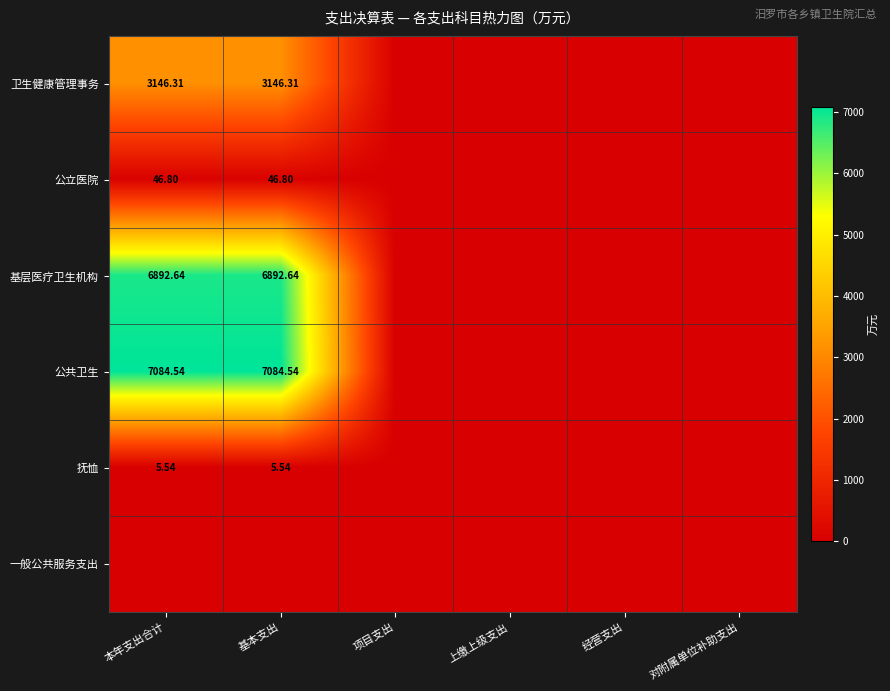

Is the value of 卫生健康管理事务 at 基本支出 greater than the value of 基层医疗卫生机构 at 基本支出?

No